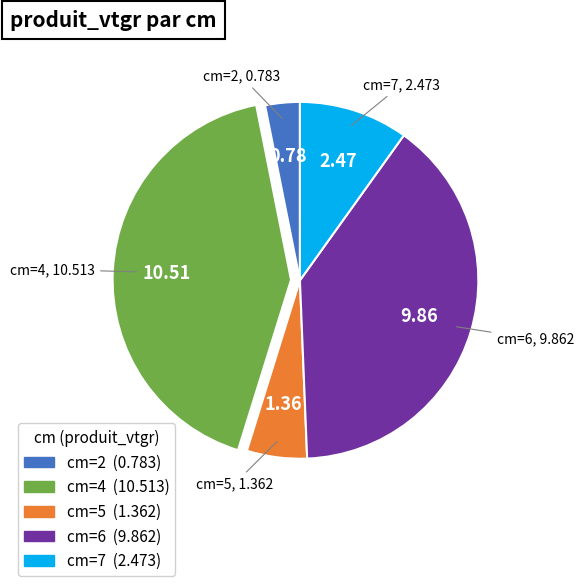

Is there any slice that represents more than half of the pie?

No